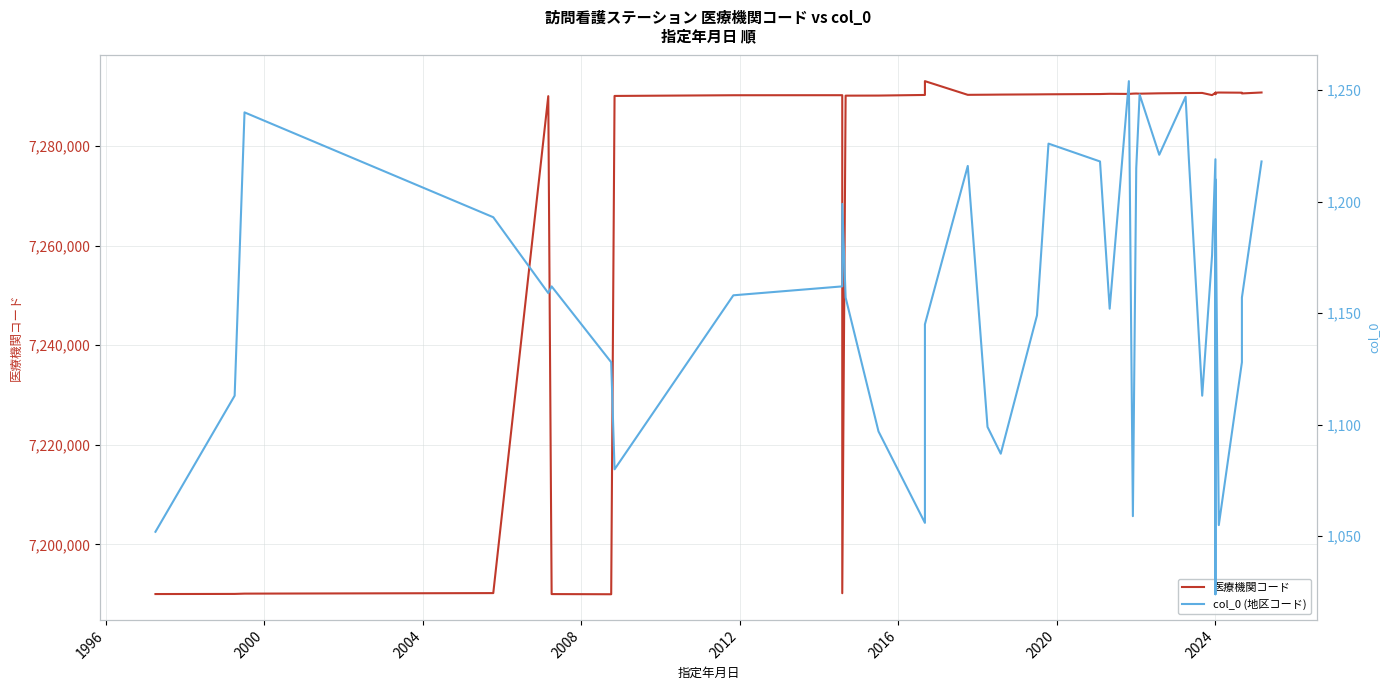

True or false: 医療機関コード and col_0 (地区コード) cross at least once.

False